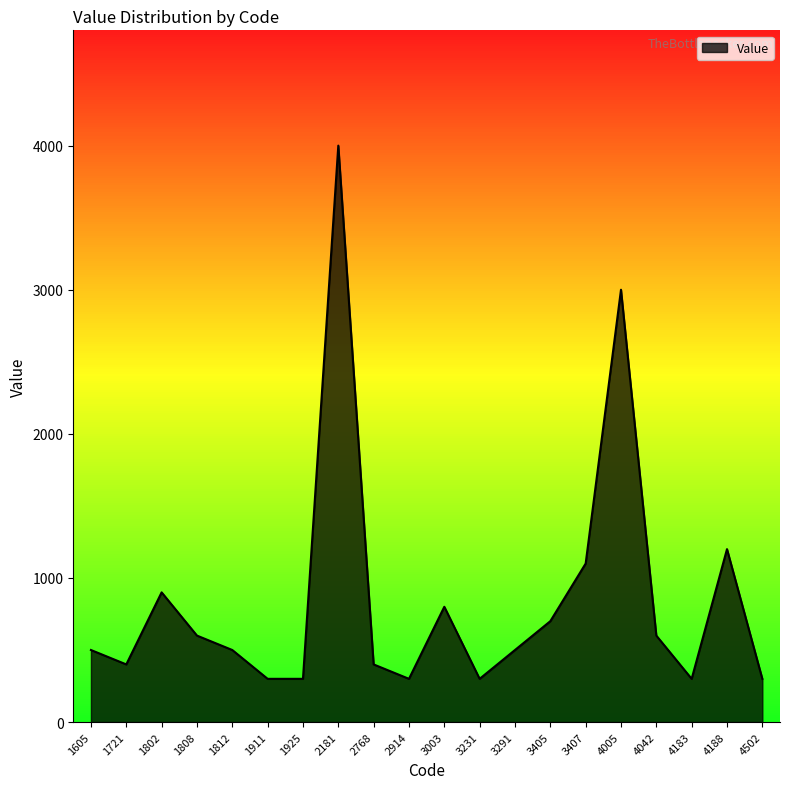

The chart shows a value of 300 at 3231. True or false?

True